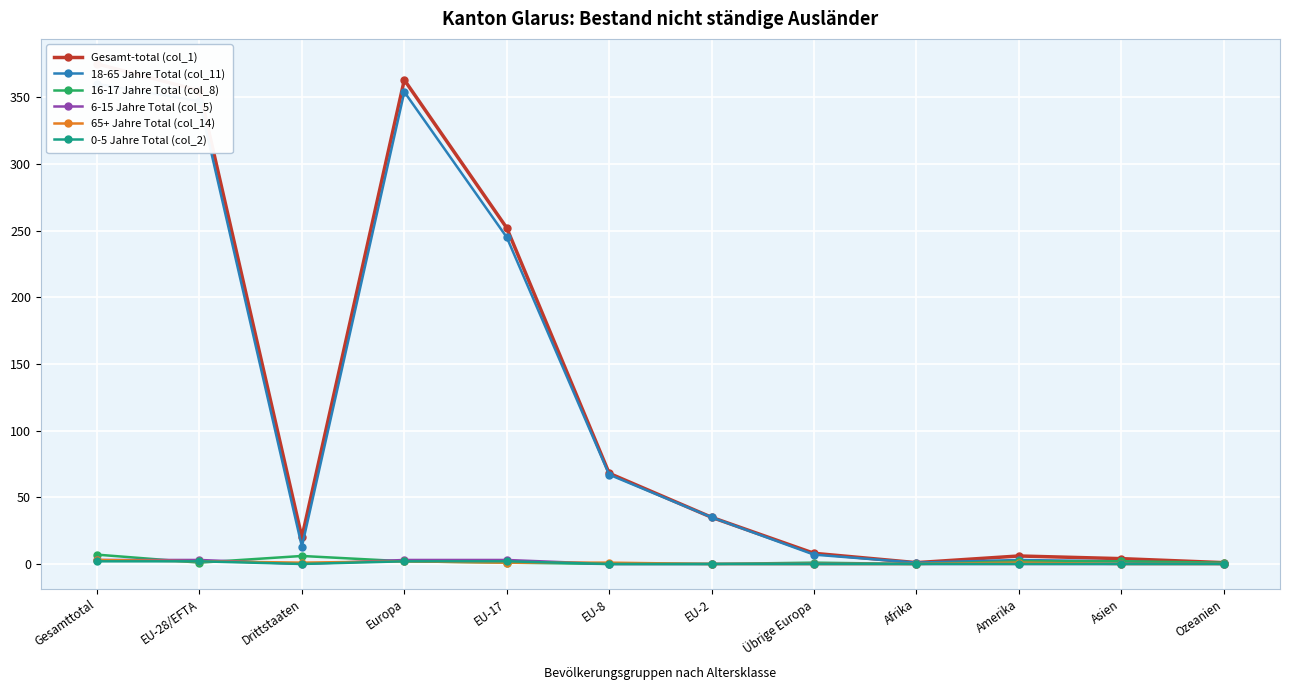

Reading right to left, transcribe all the data shown in this chart.

Gesamt-total (col_1): 1	4	6	1	8	35	68	252	363	20	355	375
18-65 Jahre Total (col_11): 0	2	3	1	7	35	67	245	354	13	347	360
16-17 Jahre Total (col_8): 1	2	2	0	1	0	0	1	2	6	1	7
6-15 Jahre Total (col_5): 0	0	0	0	0	0	0	3	3	0	3	3
65+ Jahre Total (col_14): 0	0	1	0	0	0	1	1	2	1	2	3
0-5 Jahre Total (col_2): 0	0	0	0	0	0	0	2	2	0	2	2